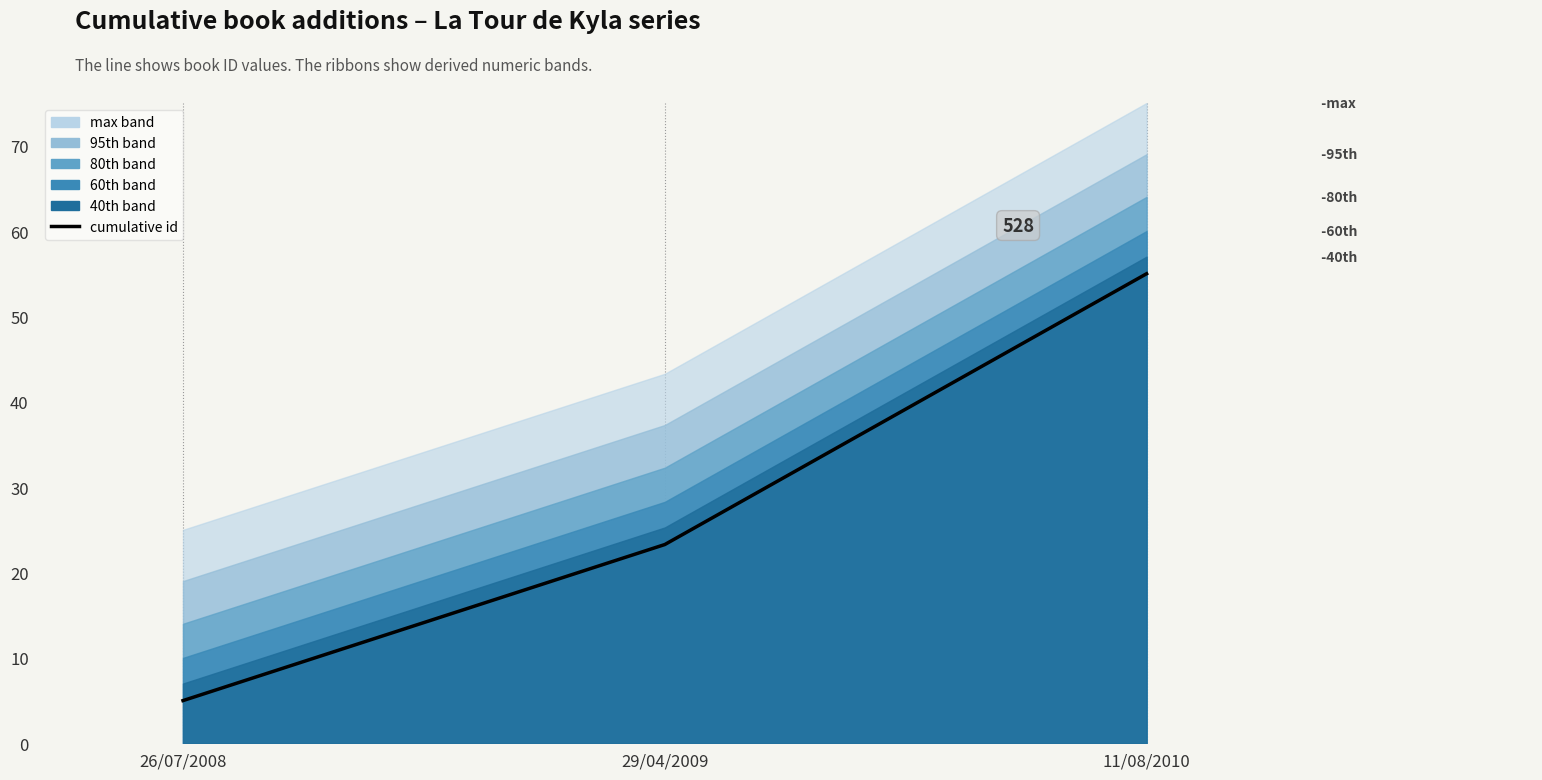

What is the label of the 2nd point from the right?

29/04/2009